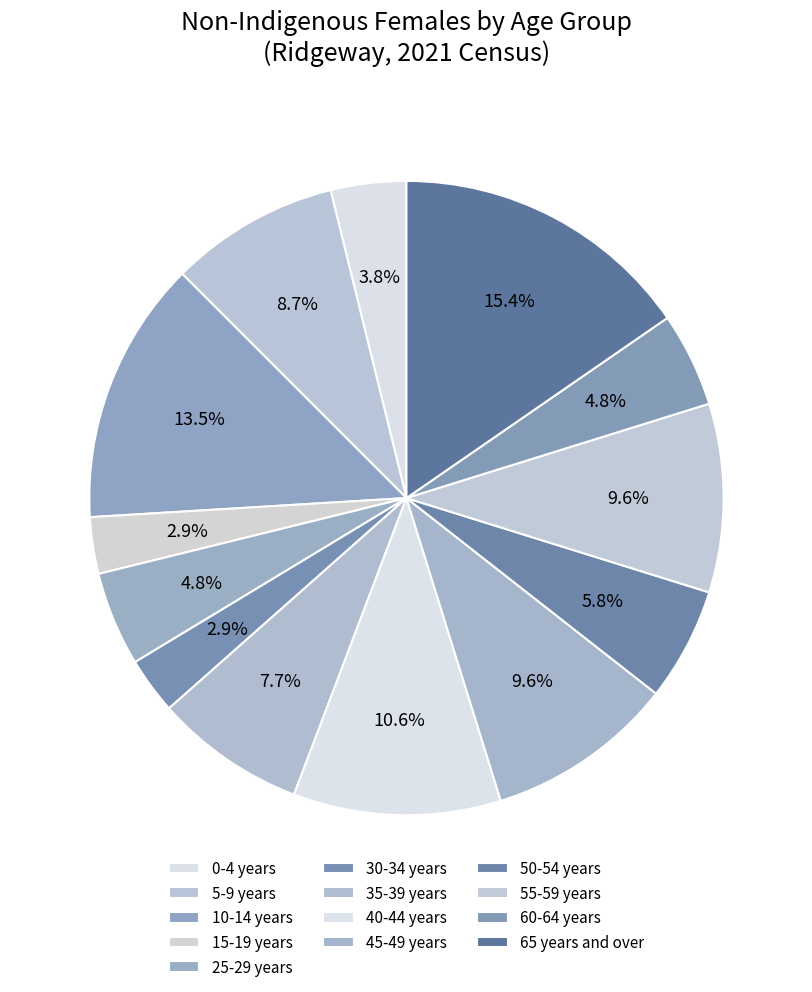

Which category has the biggest portion of the pie?

65 years and over